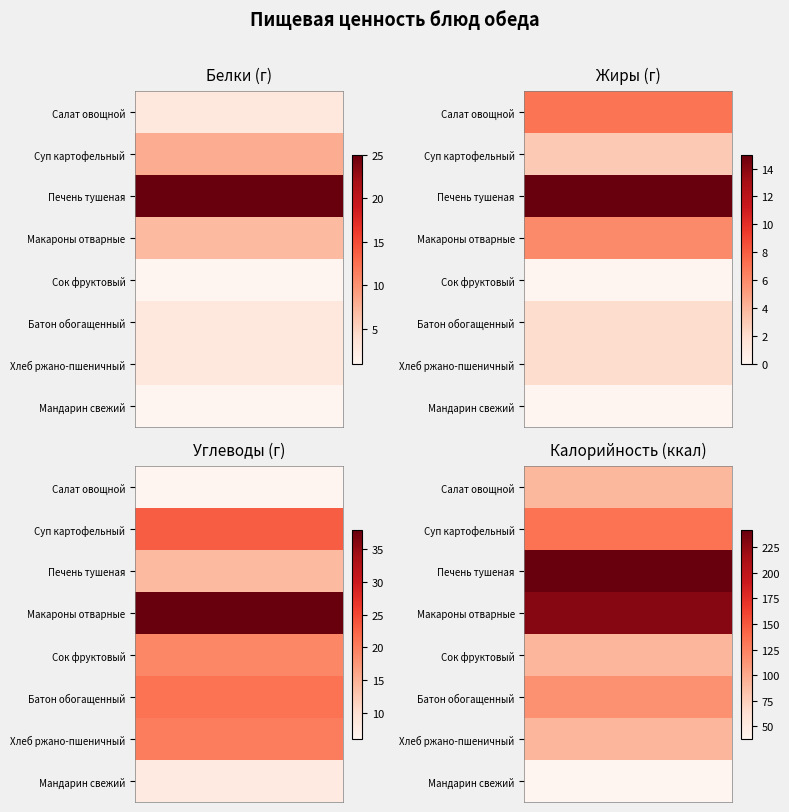

At which category is the sum across all series the highest?

Калорийность